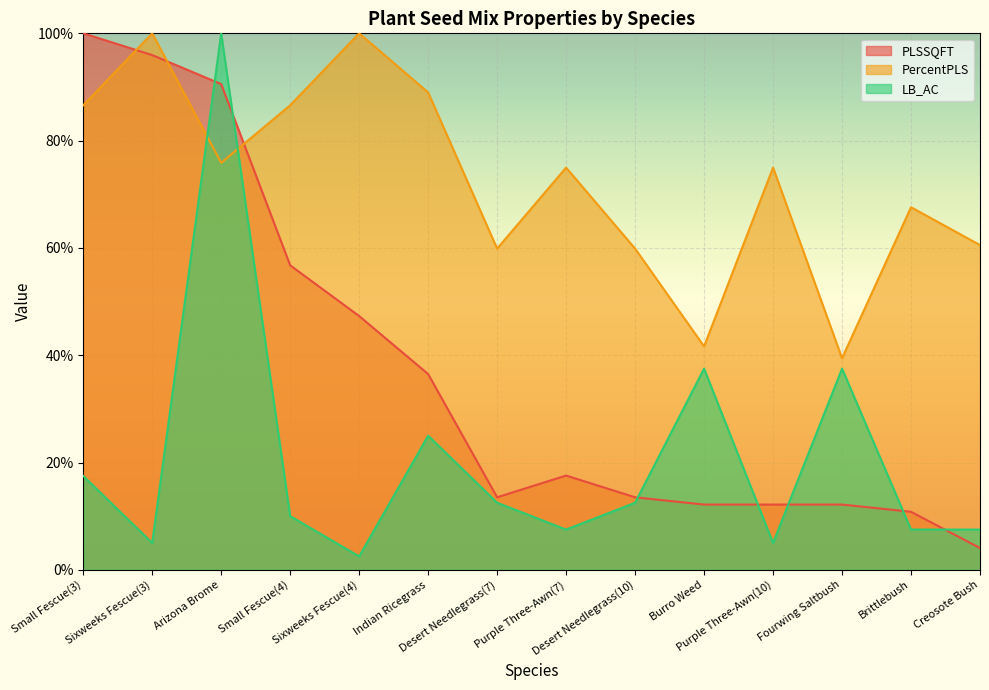

What is the minimum value for PLSSQFT?

4.1